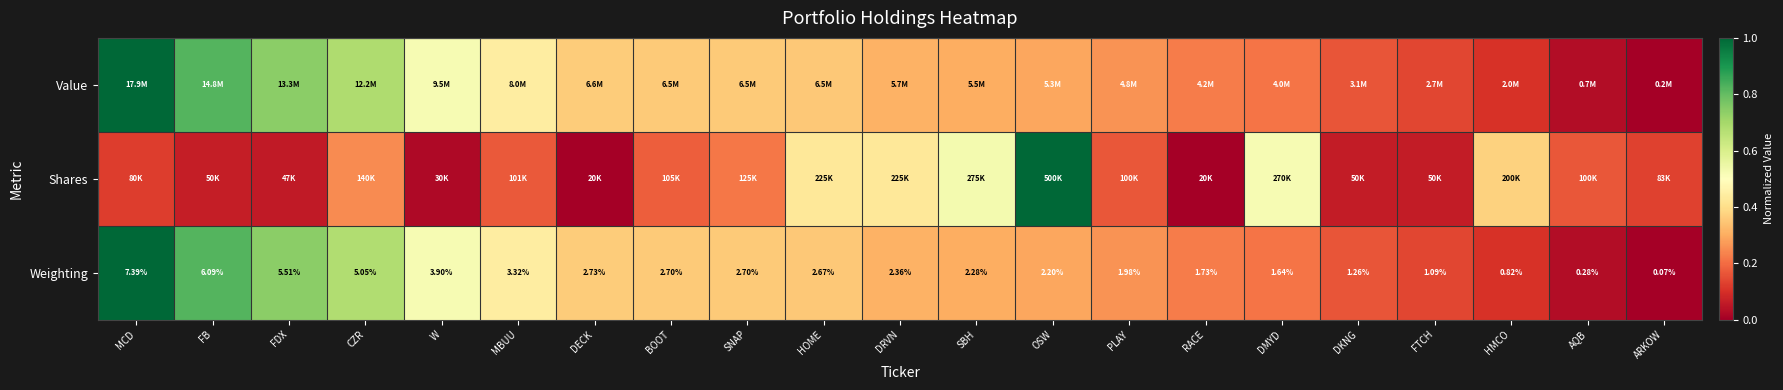

Where does the Weighting series first go above 2?

MCD